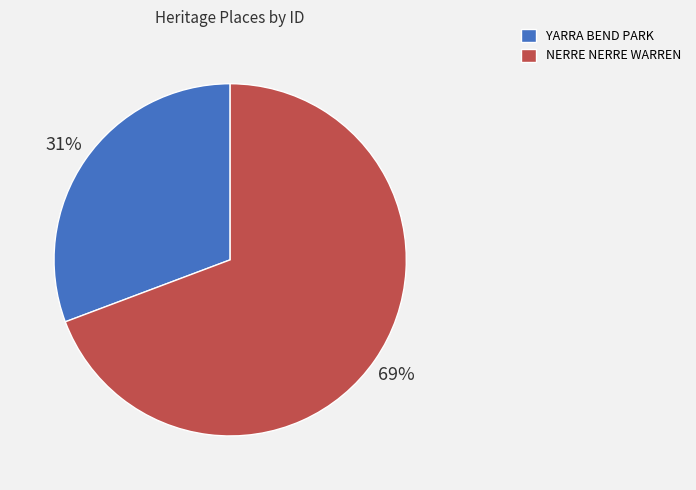

What is the majority slice?

NERRE NERRE WARREN